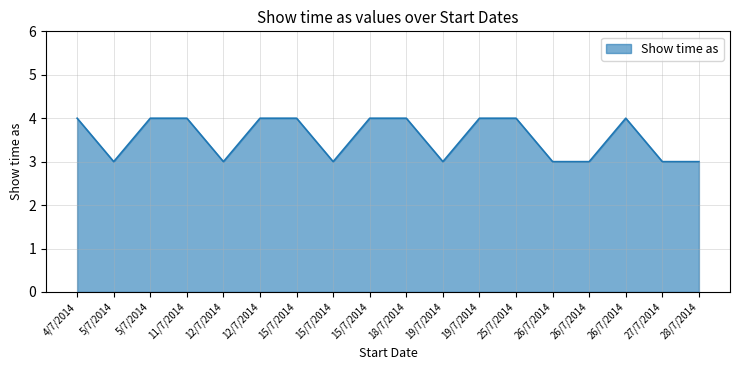

Is this an area chart (filled region under the line)?

Yes